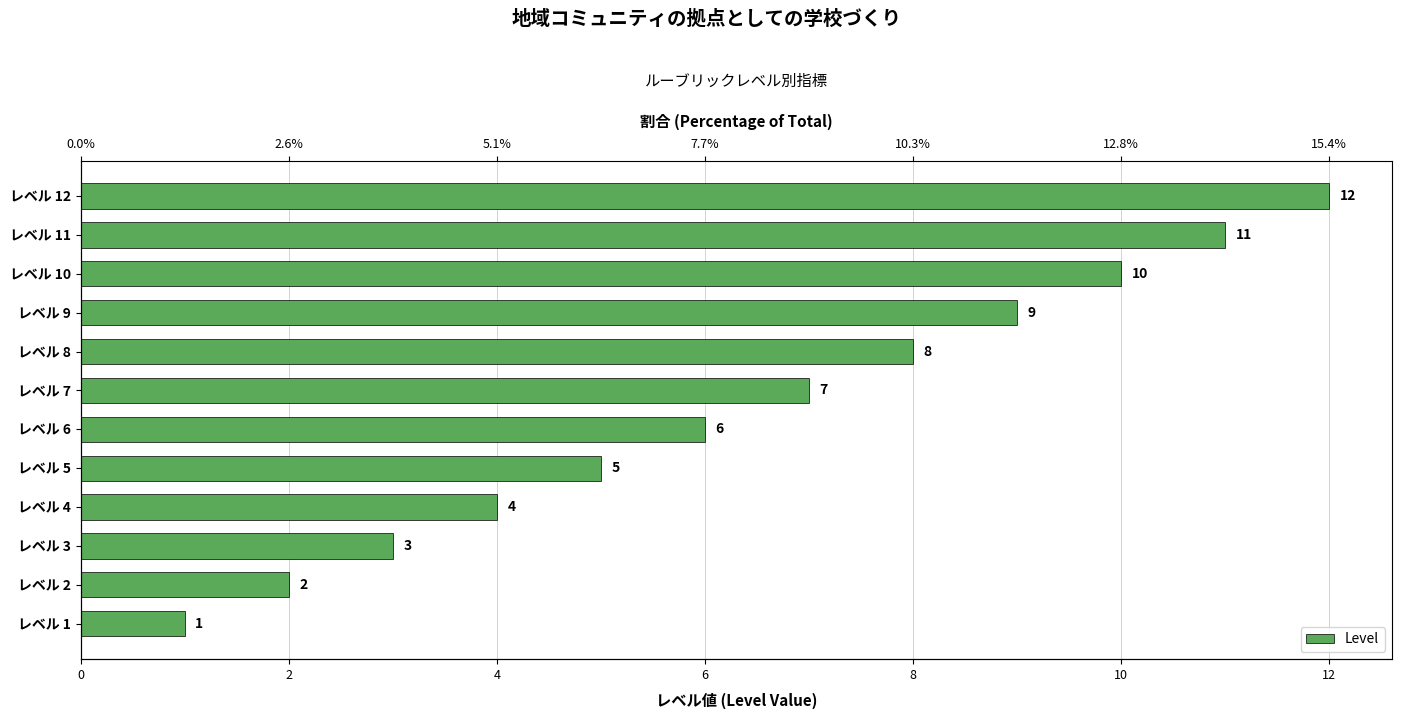

Which has a higher value, レベル 4 or レベル 5?

レベル 5